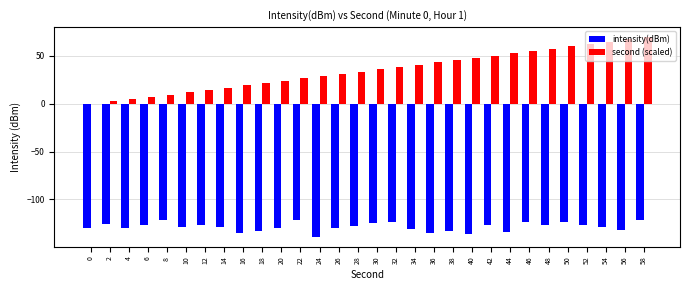

At which category is the sum across all series the highest?

58